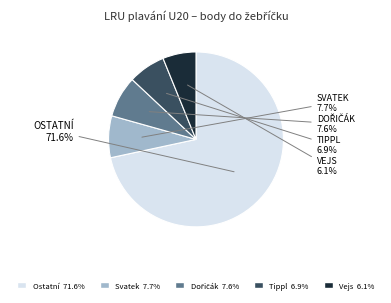

Is there any slice that represents more than half of the pie?

Yes